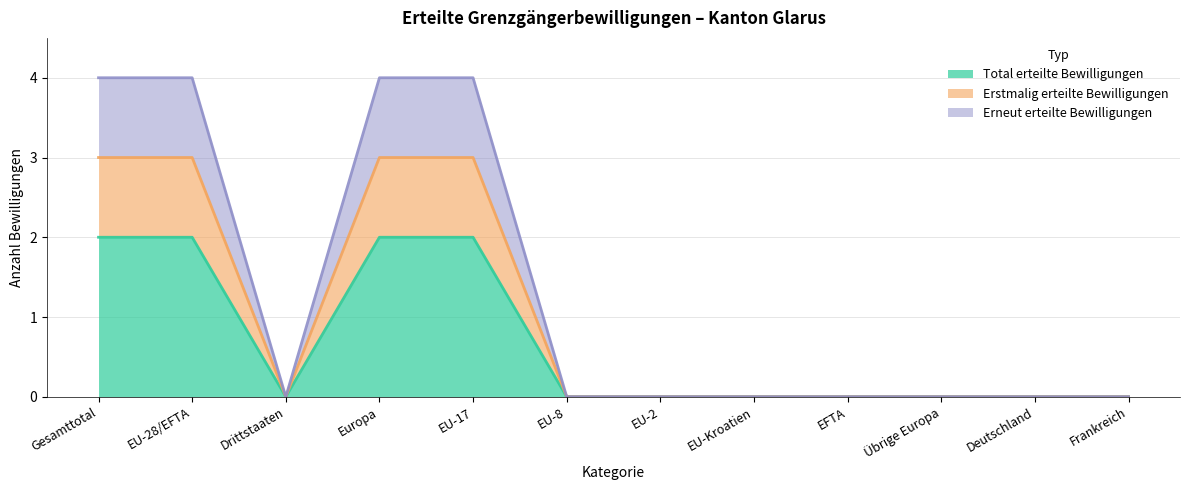

True or false: Erneut erteilte Bewilligungen has more than 2 points higher than both neighbors.

False